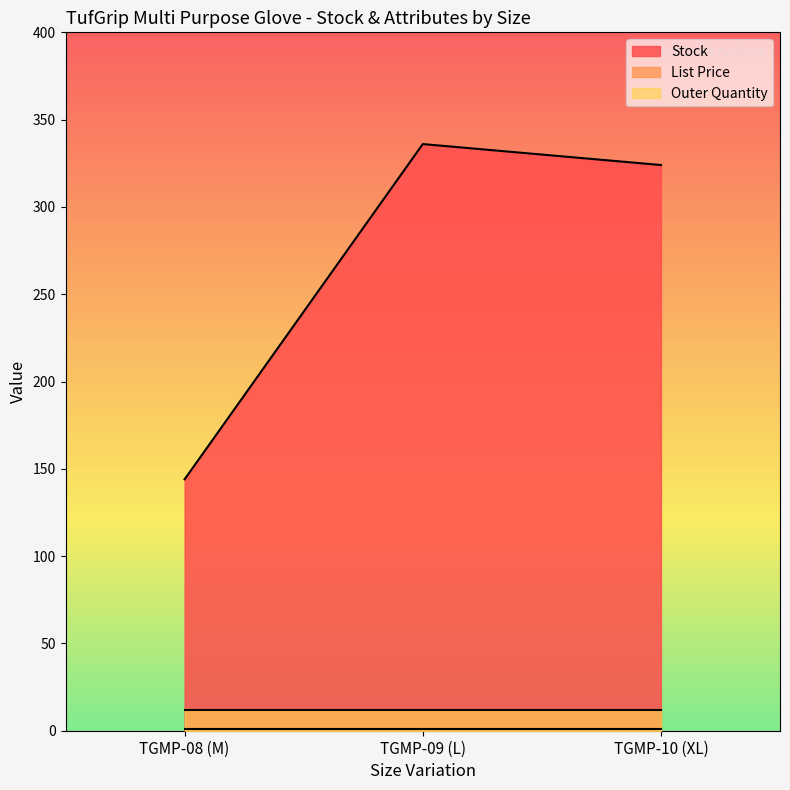

Which series has the largest total across all categories?

Stock